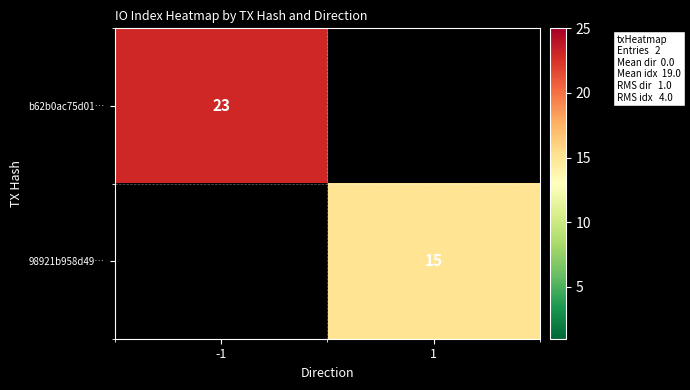

True or false: 98921b958d49… has a value of 15 at 1.

True